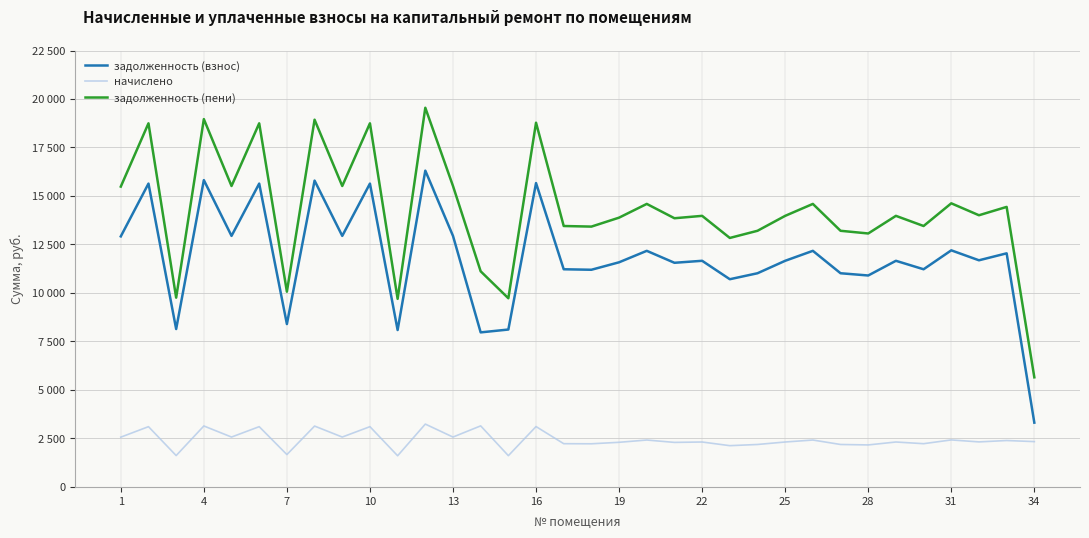

Is this an area chart (filled region under the line)?

No